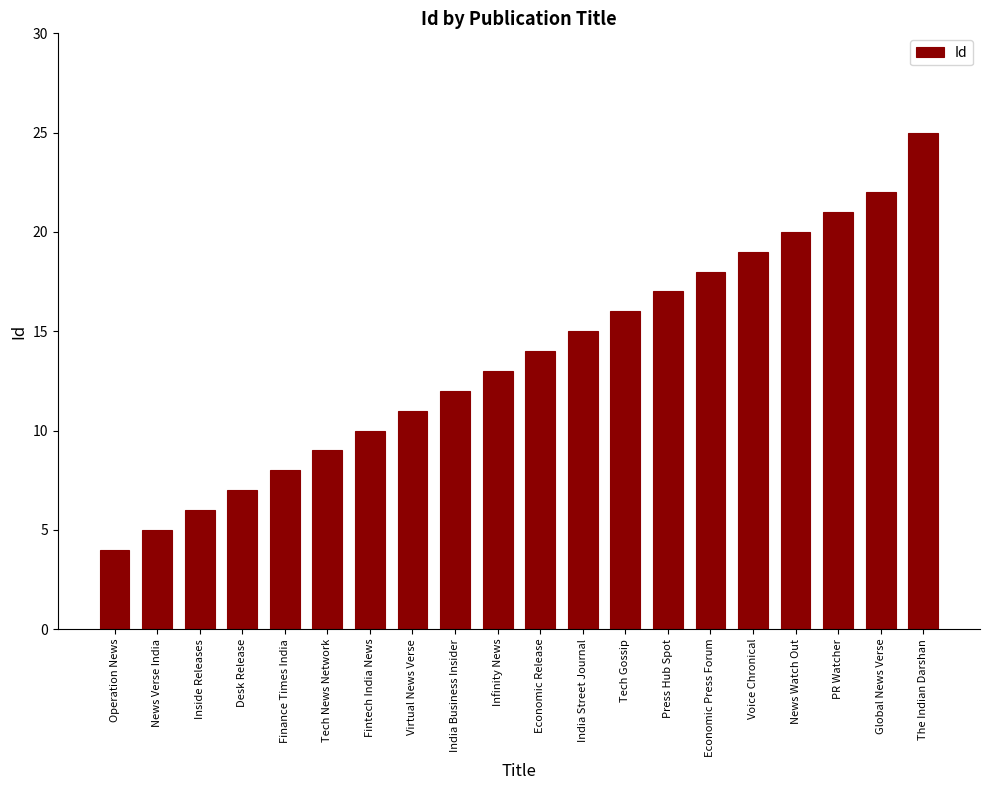

Is it true that the value at Inside Releases is 6?

True